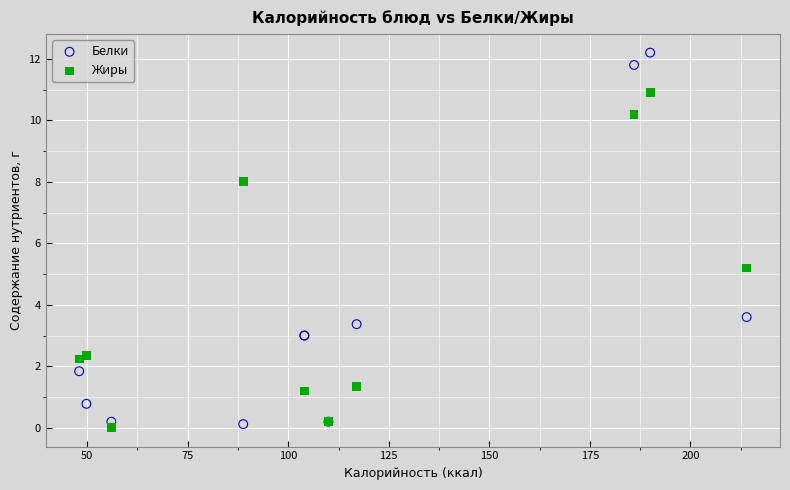

Which series contains the lowest Y value?

Жиры